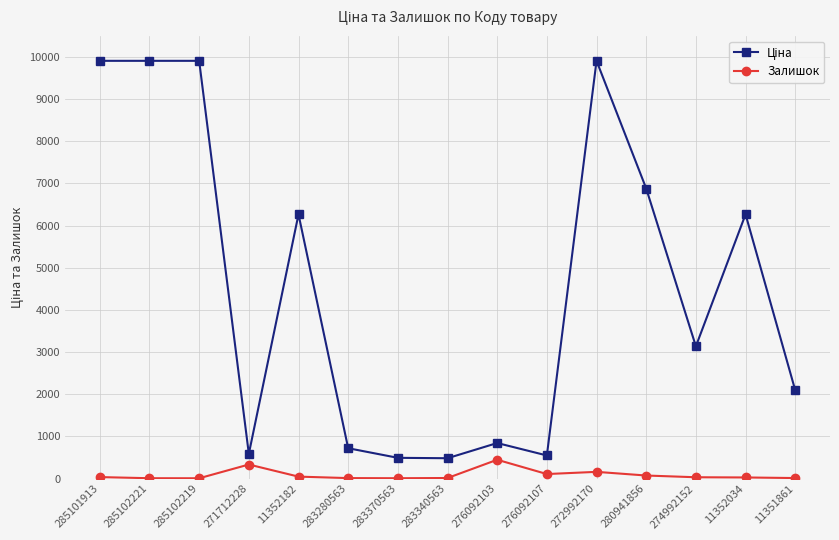

What is the total value across all series at 271712228?

919.0